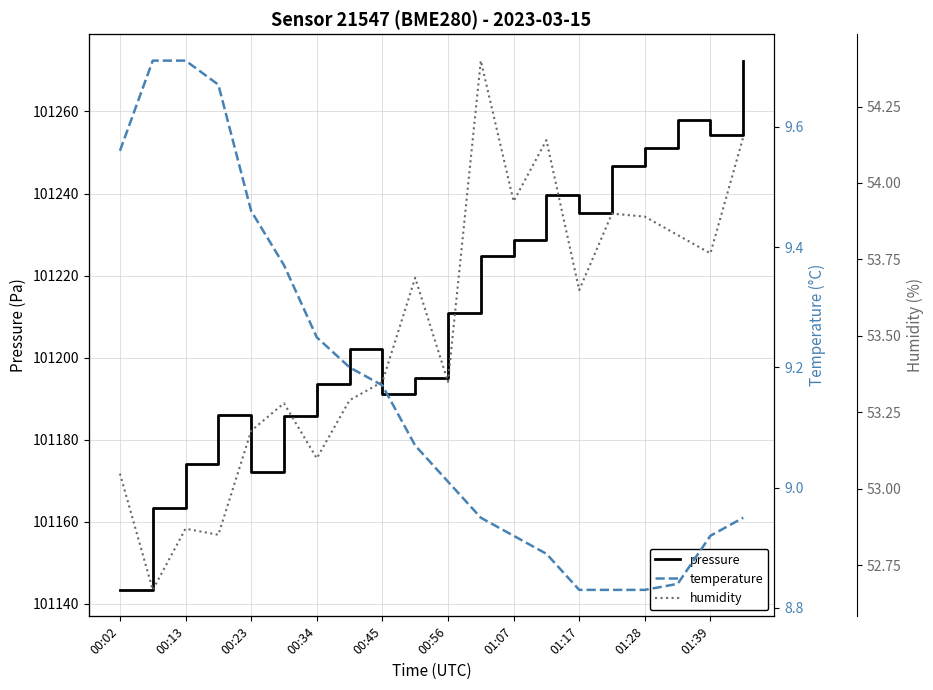

Is it true that pressure equals 101191.1 at 00:45?

True